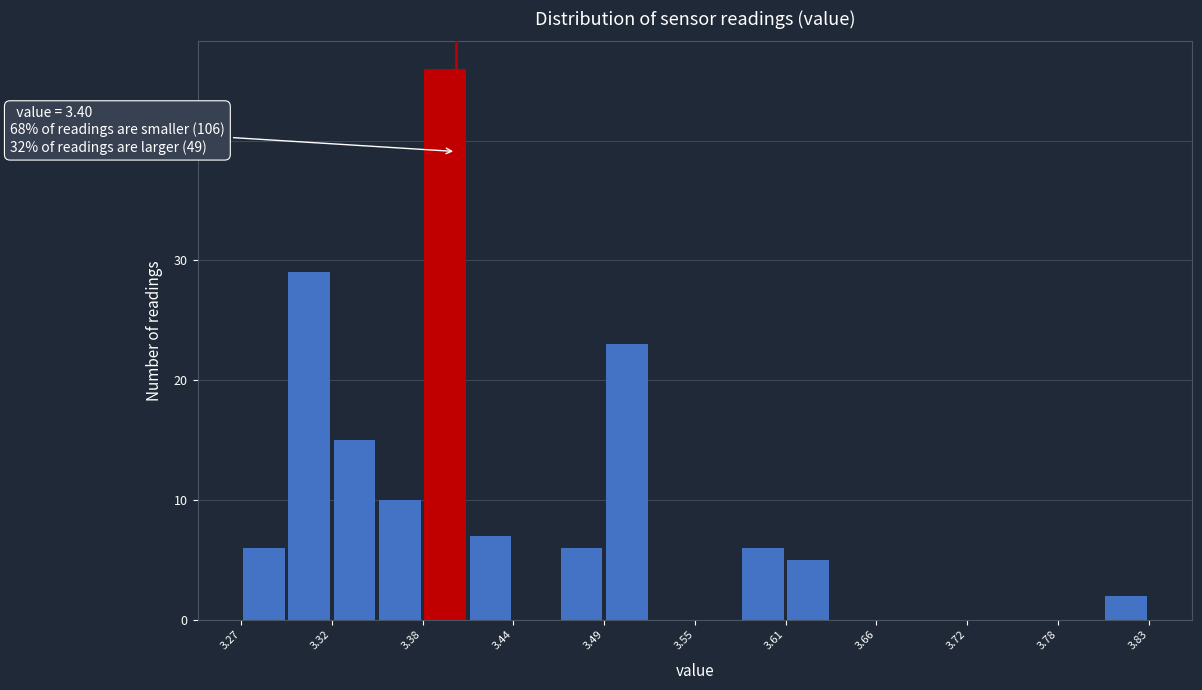

Read against the x-axis, roughly where is the centre of the tallest bar?

3.39